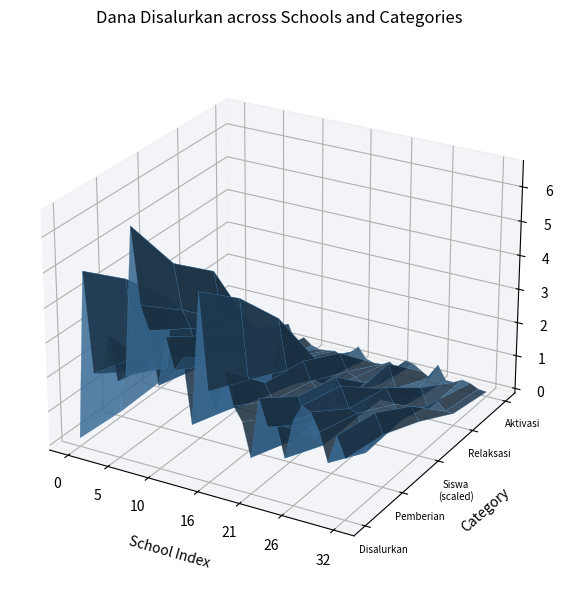

Reading right to left, list all the values displayed in this chart.

Disalurkan: 16200000	22050000	13725000	21825000	26775000	27900000	23175000	11700000	21150000	19350000	26775000	9225000	18900000	22725000	31950000	19350000	24975000	52425000	14175000	32625000	28575000	37350000	22950000	38025000	44550000	66150000	23175000	20925000	33525000	22050000	21375000	50175000	1125000
Pemberian: 13950000	19575000	7425000	18225000	18900000	24750000	17775000	6300000	7650000	11025000	18675000	4725000	11475000	15525000	20025000	14400000	19575000	42525000	10125000	24750000	21375000	29475000	19575000	30375000	35100000	47925000	17100000	18450000	16875000	14175000	17775000	40050000	225000
Siswa_Disalurkan: 39	56	36	53	72	68	55	28	50	51	69	21	44	55	79	47	62	127	35	82	72	95	58	93	108	168	57	51	80	57	53	119	3
Pemberian_Relaksasi: 2250000	2250000	4950000	1800000	7425000	2700000	900000	5400000	12150000	5400000	4725000	4500000	5625000	6750000	11700000	4050000	1350000	8100000	4050000	6975000	6750000	7650000	2475000	4950000	9450000	12600000	3375000	2250000	16650000	7875000	900000	7200000	900000
Pemberian_Aktivasi: 0	225000	1350000	1800000	450000	450000	4500000	0	1350000	2925000	3375000	0	1800000	450000	225000	900000	4050000	1800000	0	900000	450000	225000	900000	2700000	0	5625000	2700000	225000	0	0	2700000	2925000	0